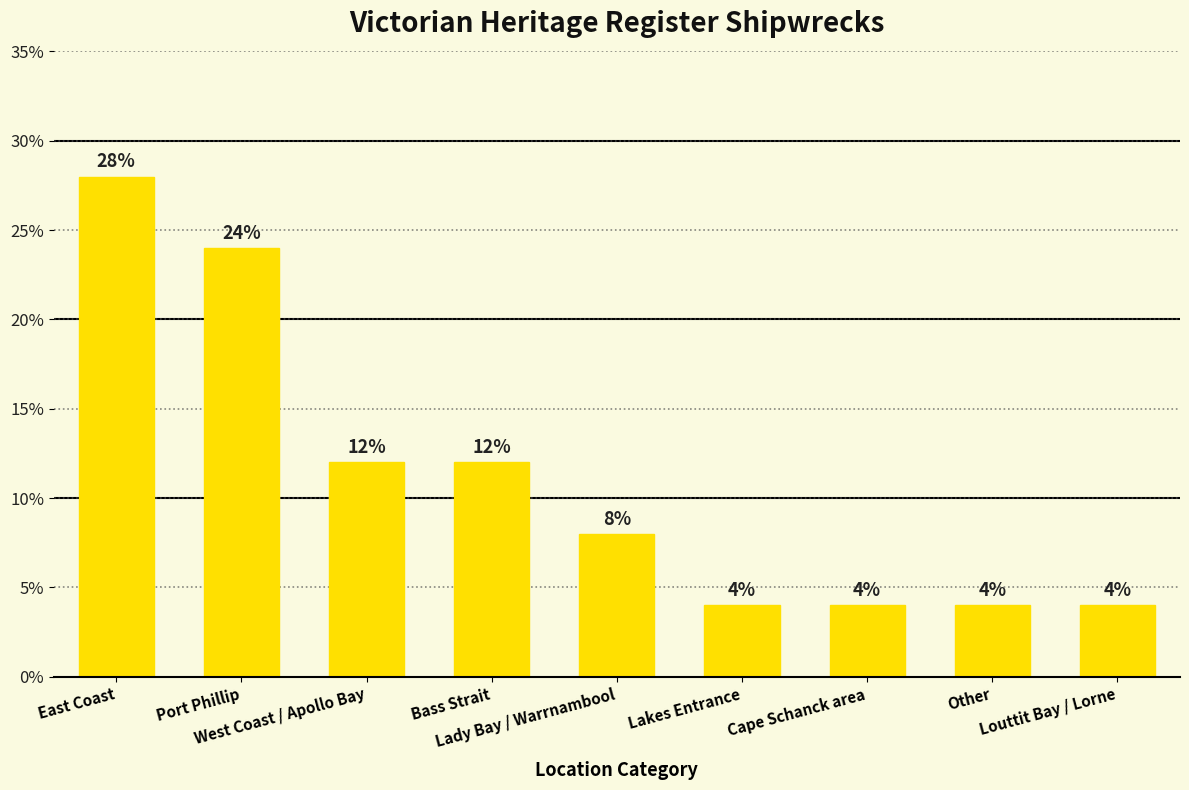

Reading left to right, list all the values displayed in this chart.

East Coast=28.0	Port Phillip=24.0	West Coast / Apollo Bay=12.0	Bass Strait=12.0	Lady Bay / Warrnambool=8.0	Lakes Entrance=4.0	Cape Schanck area=4.0	Other=4.0	Louttit Bay / Lorne=4.0